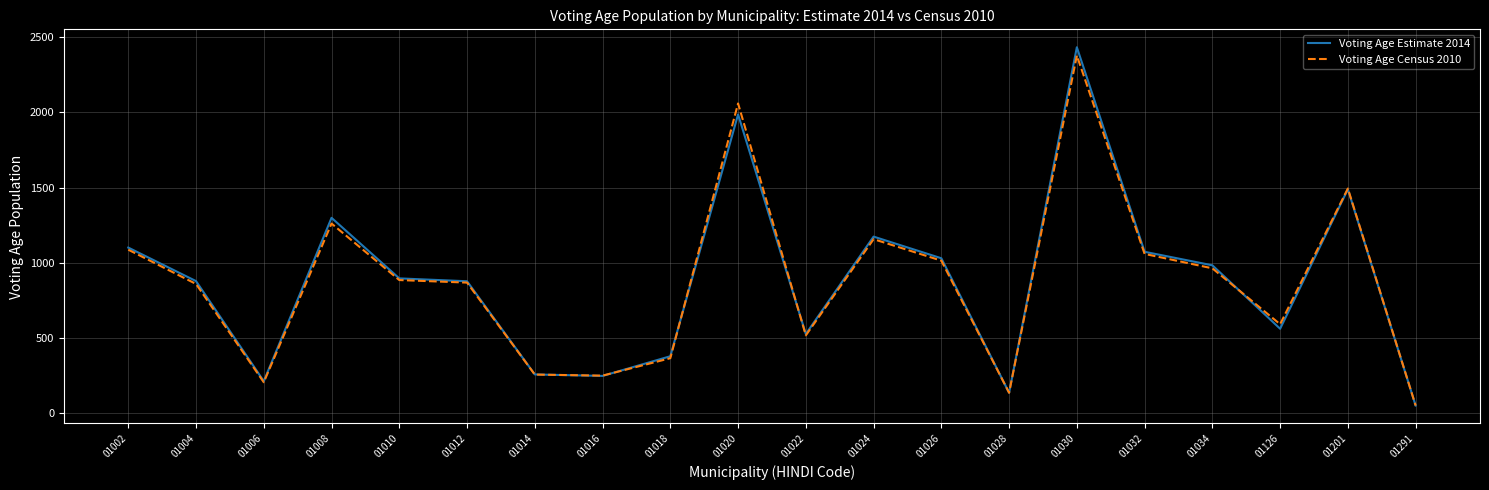

Which category has the highest value in the Voting Age Estimate 2014 series?

01030